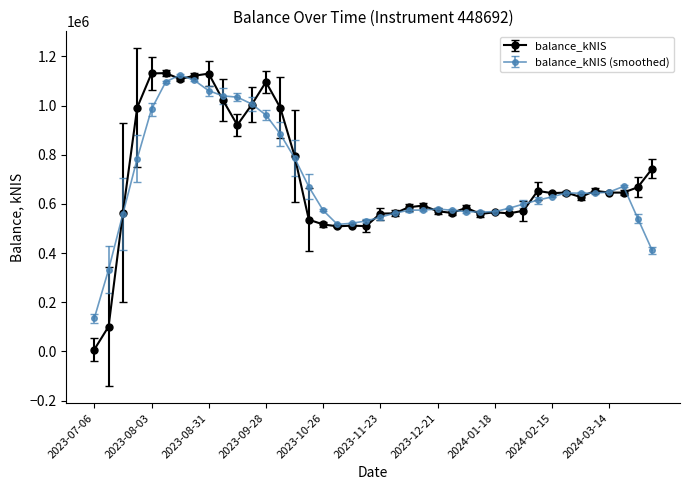

Does the chart display data point markers on the line(s)?

Yes